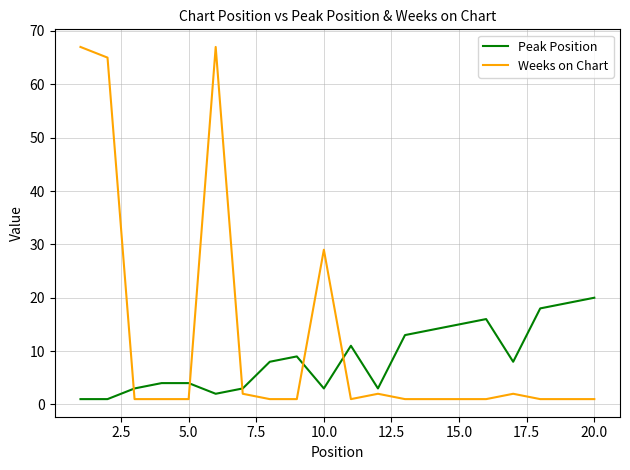

Which series has the largest range (max minus min)?

Weeks on Chart